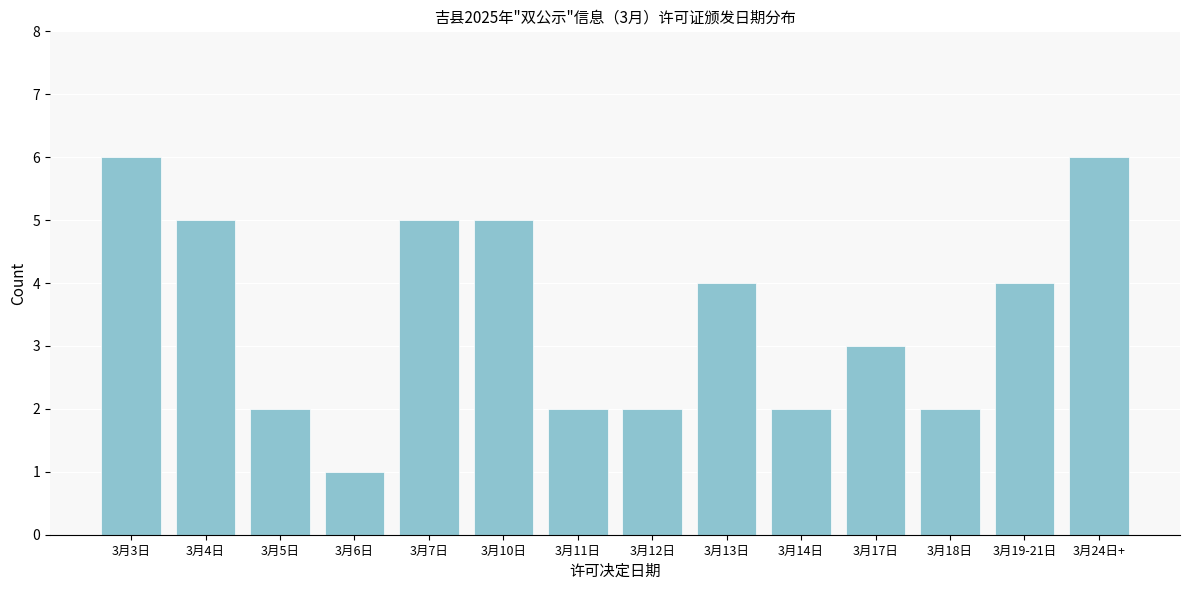

Reading left to right, what are all the values shown in this chart?

6	5	2	1	5	5	2	2	4	2	3	2	4	6